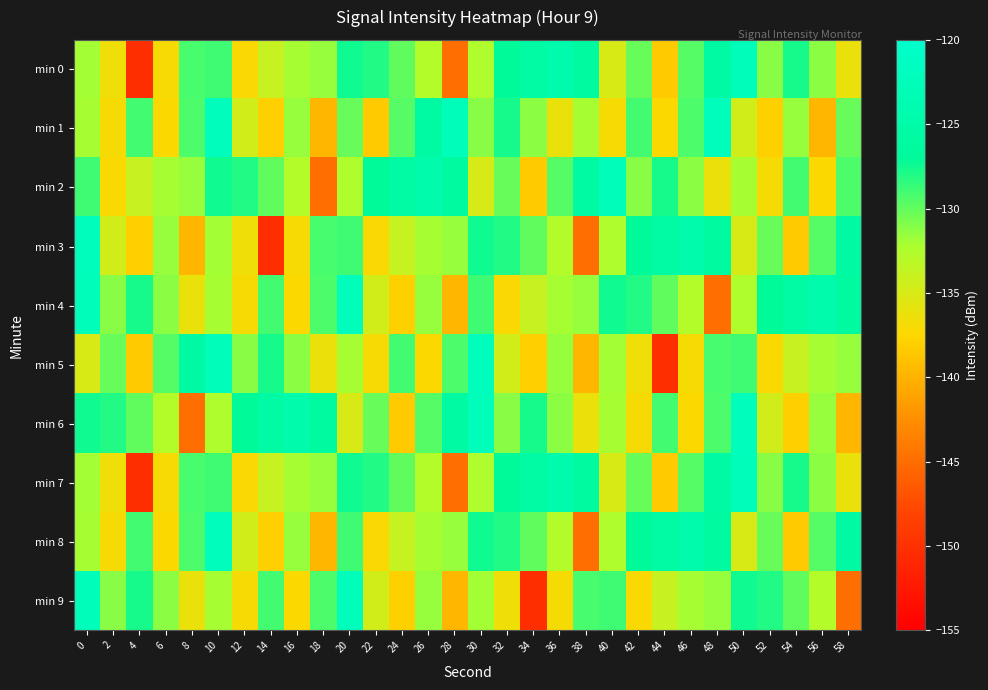

Count the number of data series in this chart.

10